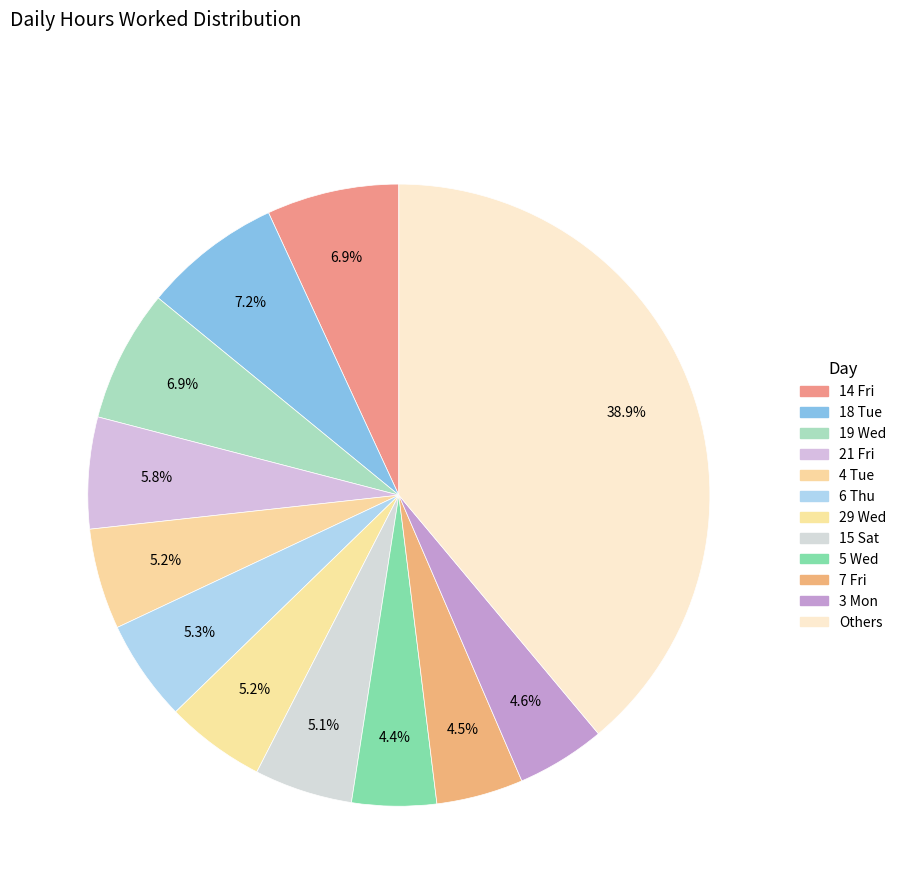

How many slices are in this pie chart?

12